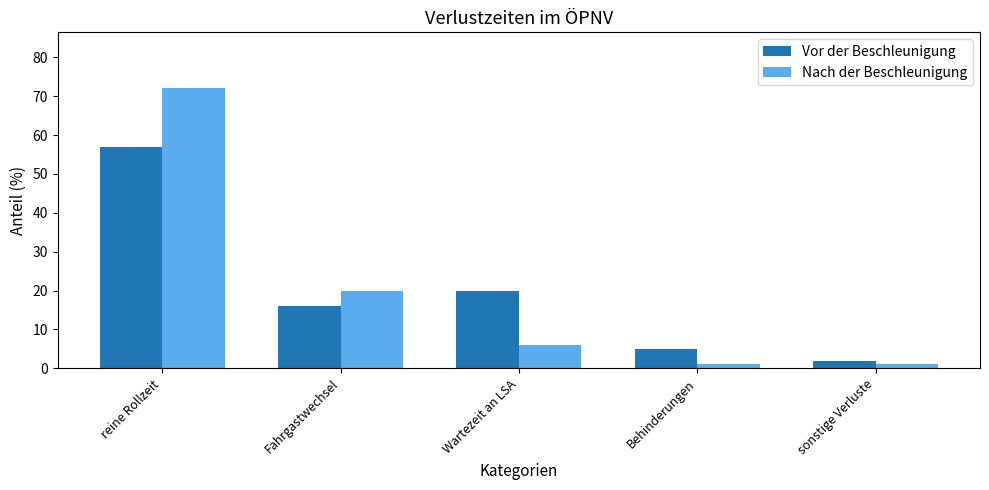

Reading left to right, extract all data points from this chart.

Vor der Beschleunigung: reine Rollzeit=57	Fahrgastwechsel=16	Wartezeit an LSA=20	Behinderungen=5	sonstige Verluste=2
Nach der Beschleunigung: reine Rollzeit=72	Fahrgastwechsel=20	Wartezeit an LSA=6	Behinderungen=1	sonstige Verluste=1